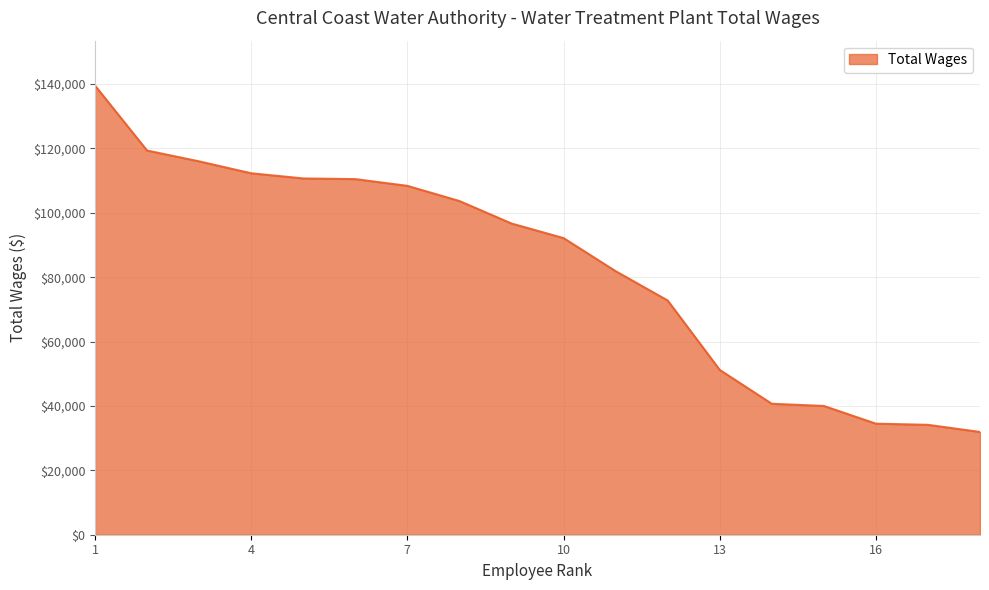

How many distinct data groups are displayed?

1